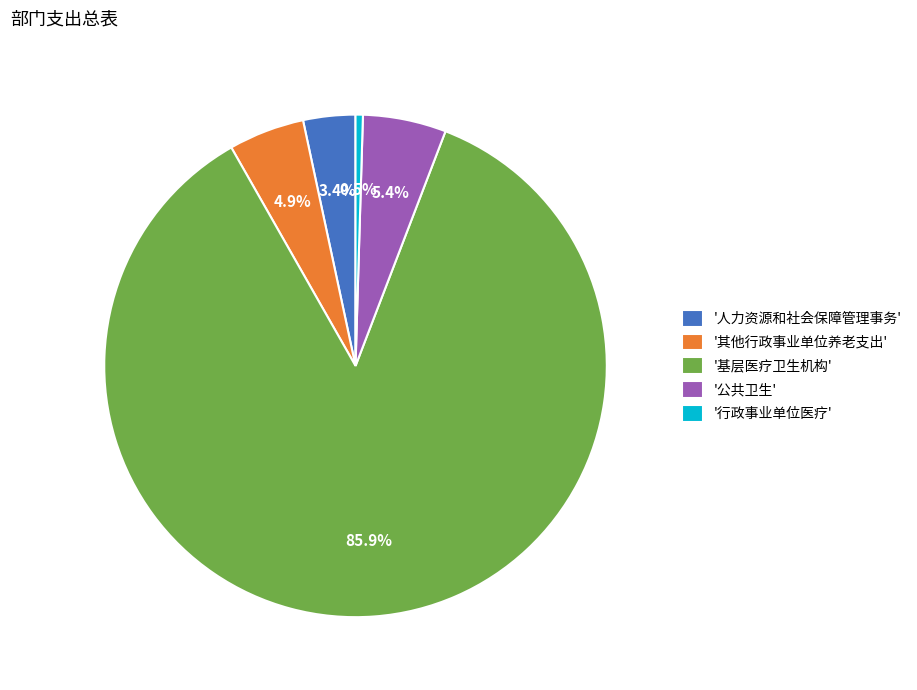

Count the number of slices in the pie.

5